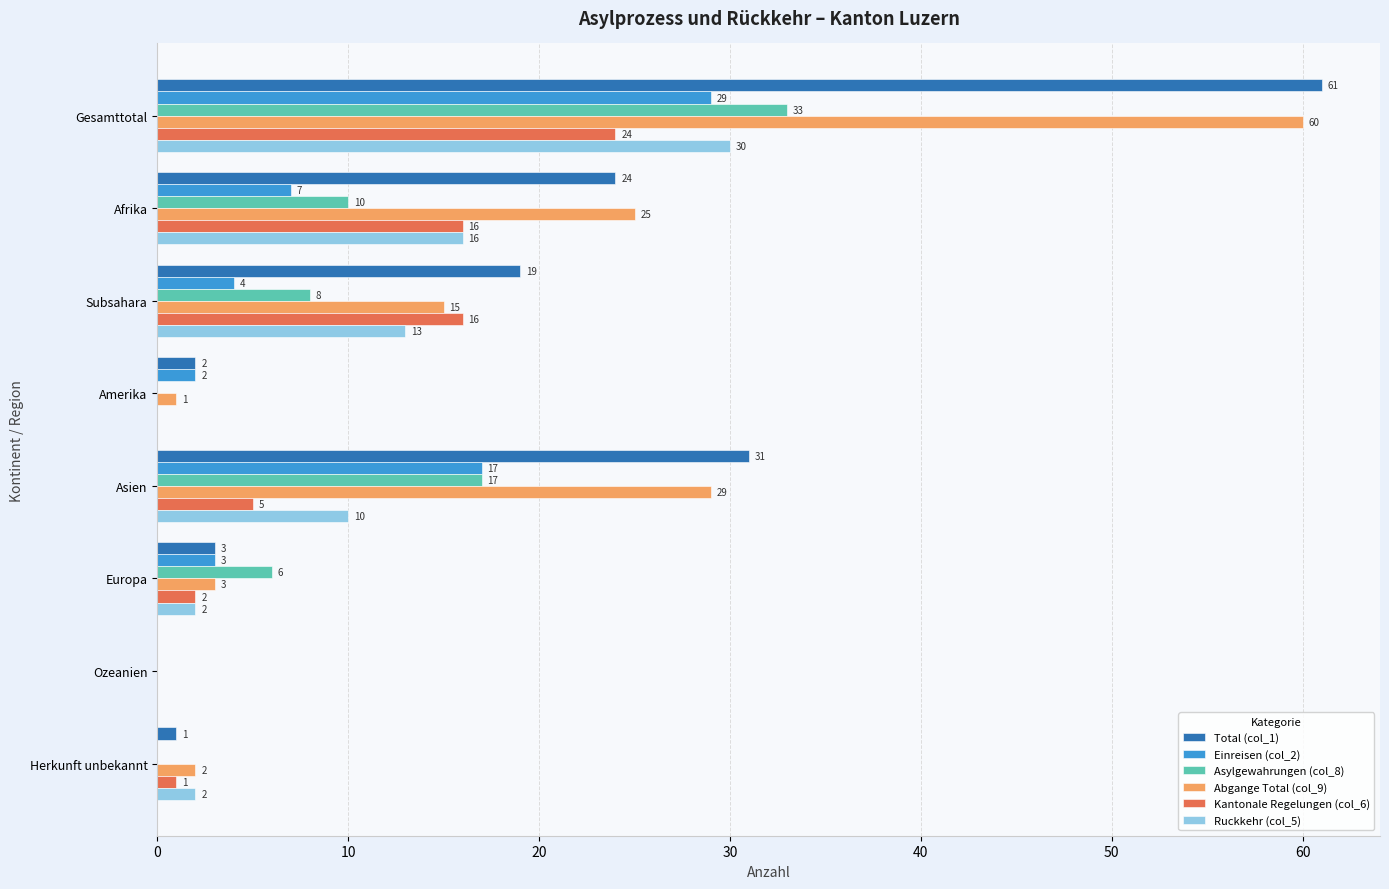

How many data points does each series have?

8